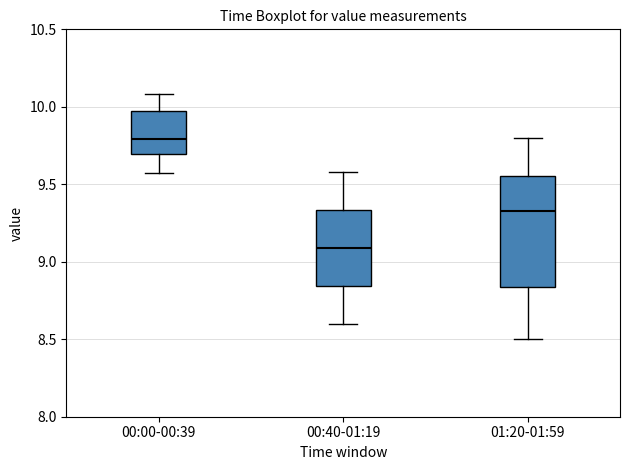

Where does the upper whisker of the box for 00:00-00:39 end on the y-axis? The values are not printed on the chart, so give them approximately, as read against the axis.

10.10